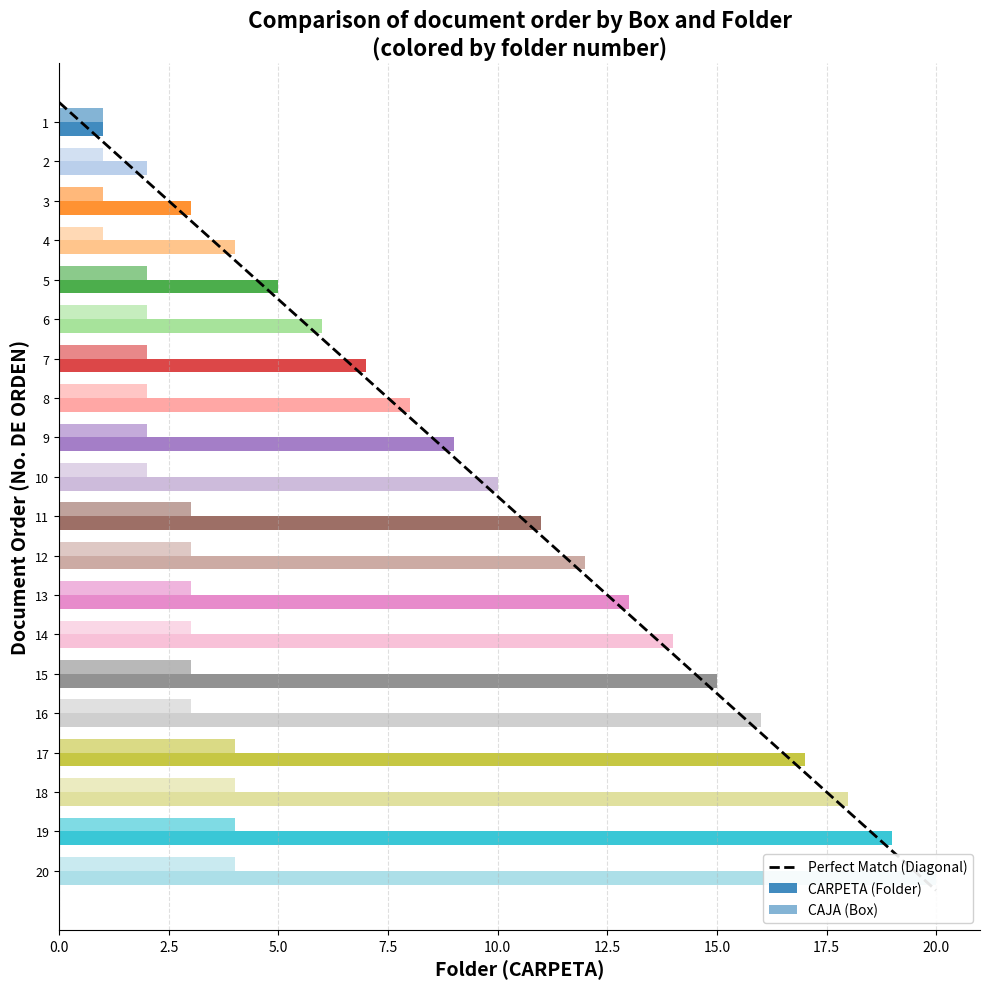

What is the lowest value of the CARPETA series?

1